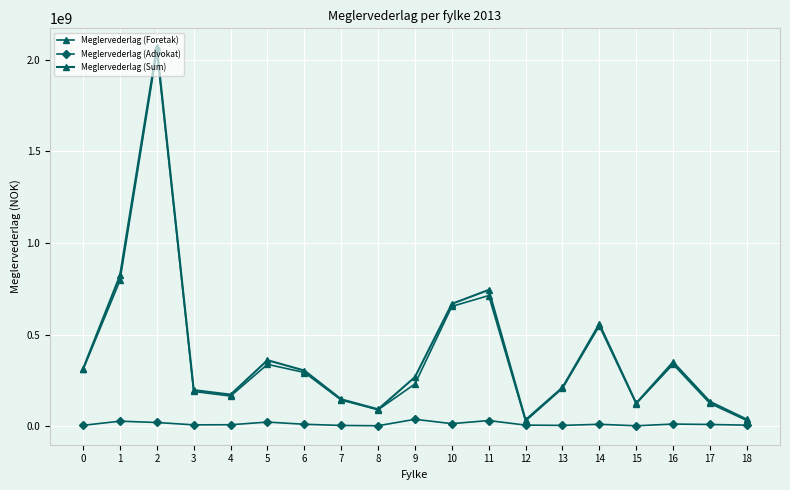

How many series are shown in this chart?

3